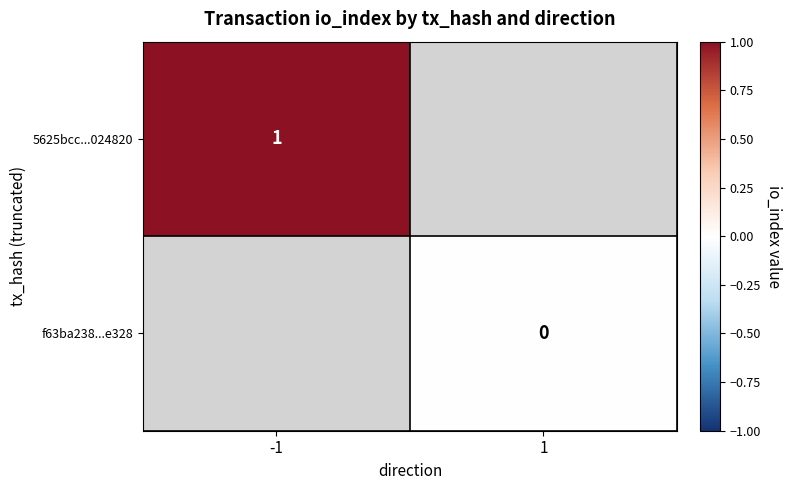

Which series has the widest spread of values?

5625bcc...024820